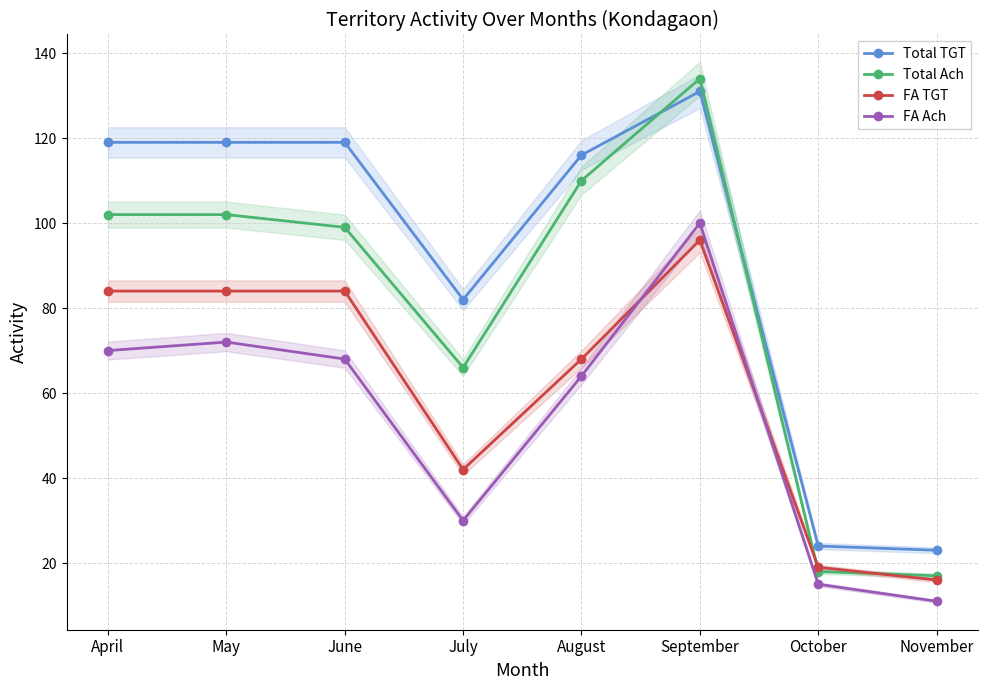

At which category does FA TGT reach its first local peak?

September